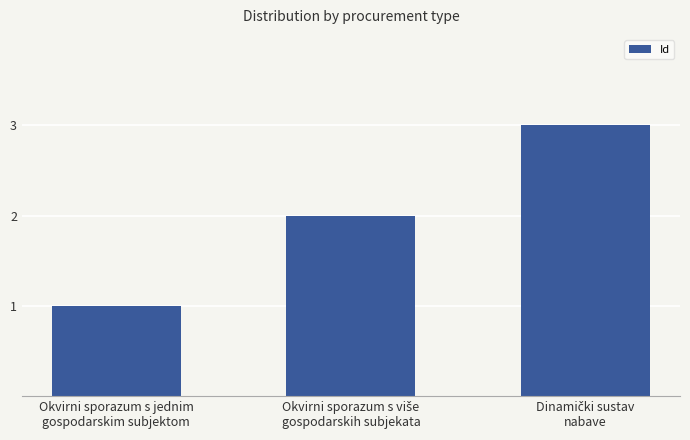

Reading right to left, extract all data points from this chart.

3	2	1